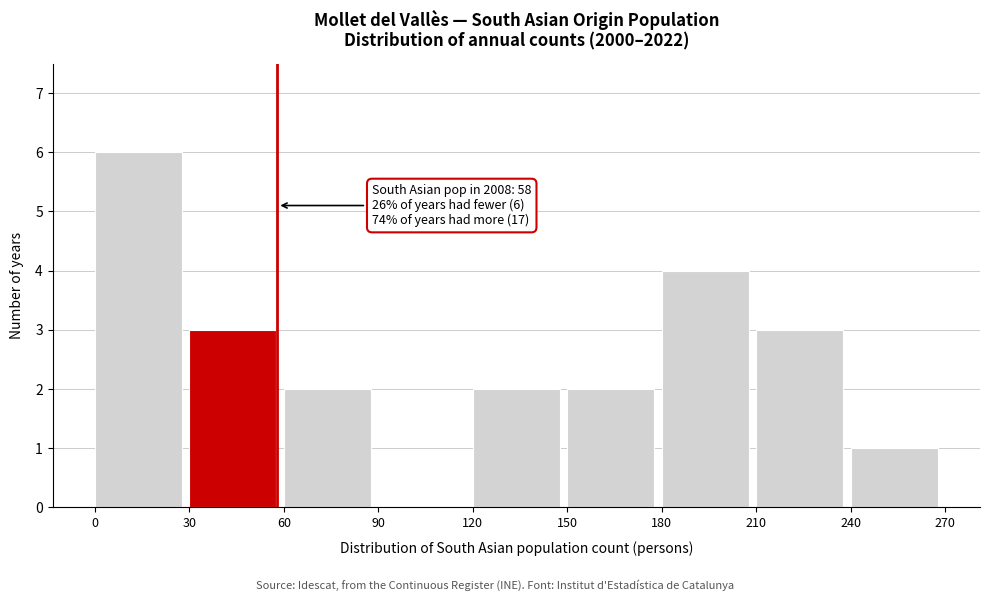

Over which range of the x-axis is the bar tallest?

0 to 30